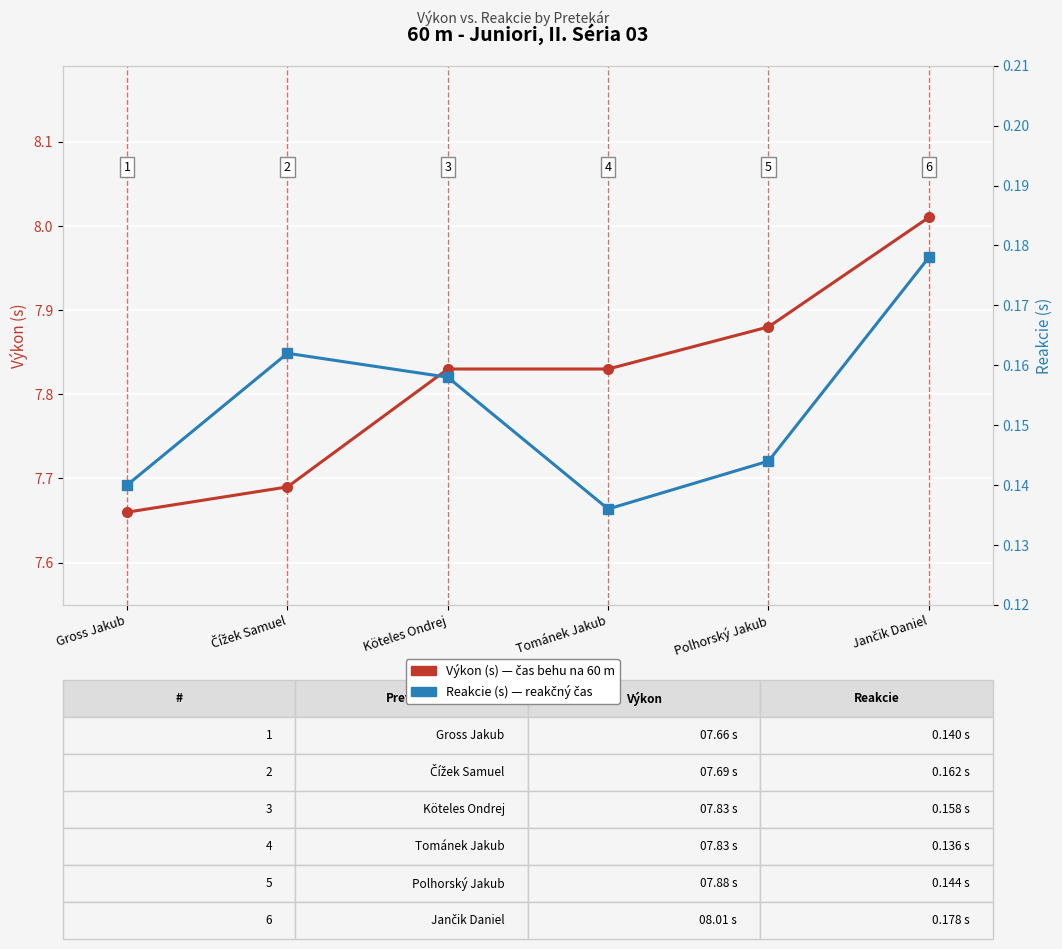

List the labels in order of Výkon (s) value, smallest first.

Gross Jakub, Čížek Samuel, Köteles Ondrej, Tománek Jakub, Polhorský Jakub, Jančik Daniel